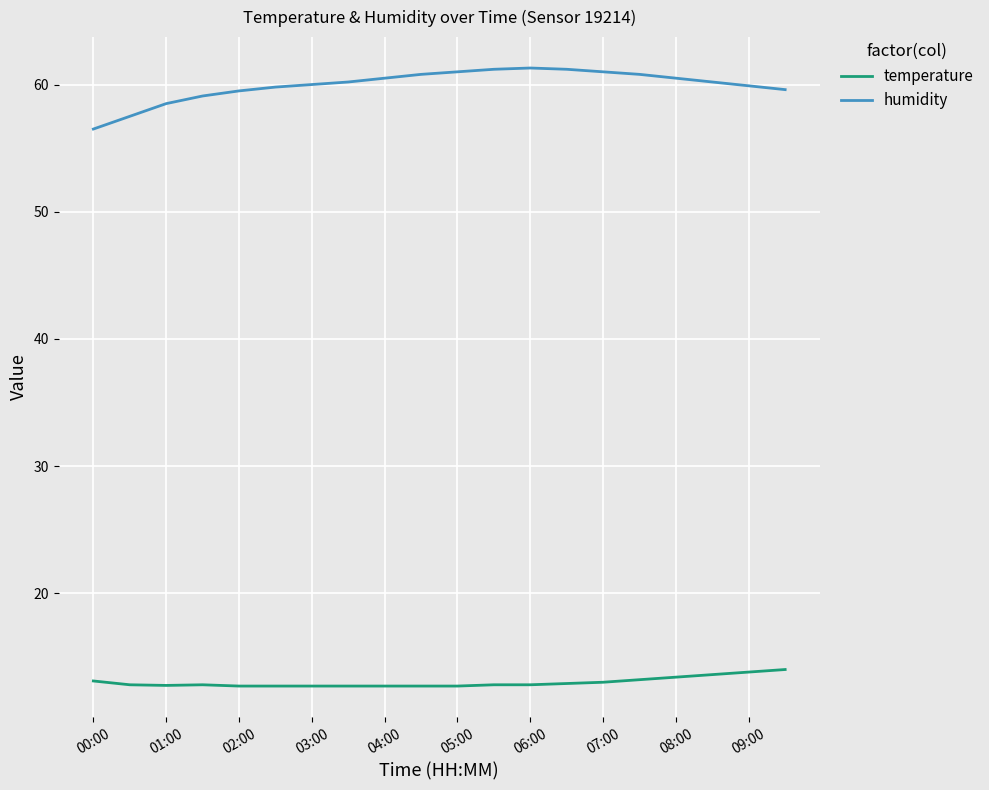

True or false: humidity and temperature intersect in this chart.

False